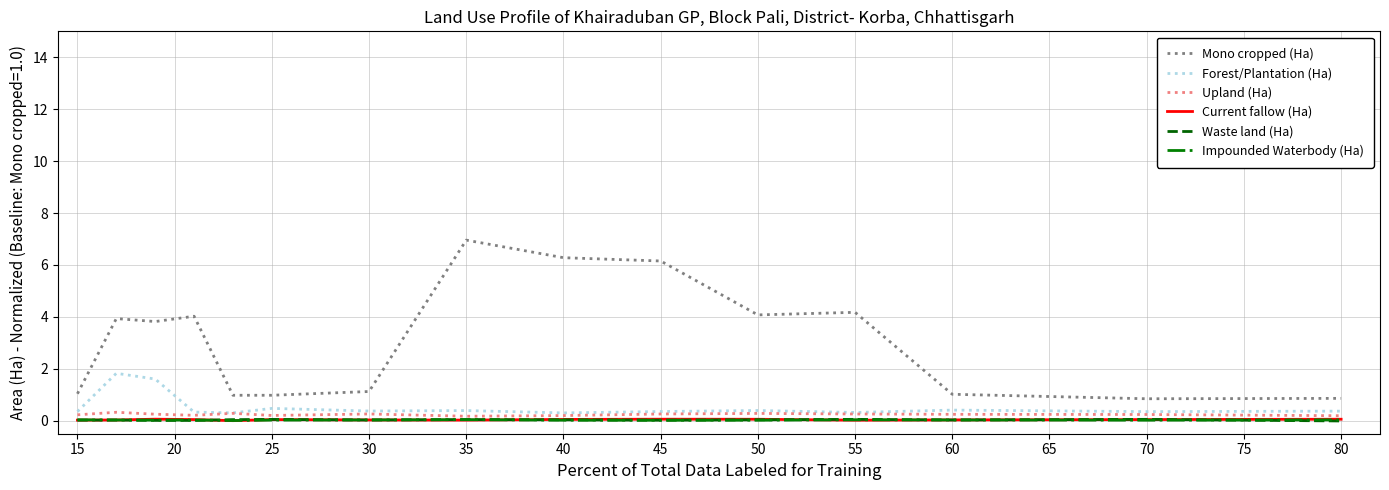

What is the maximum value shown in the chart?

7.0